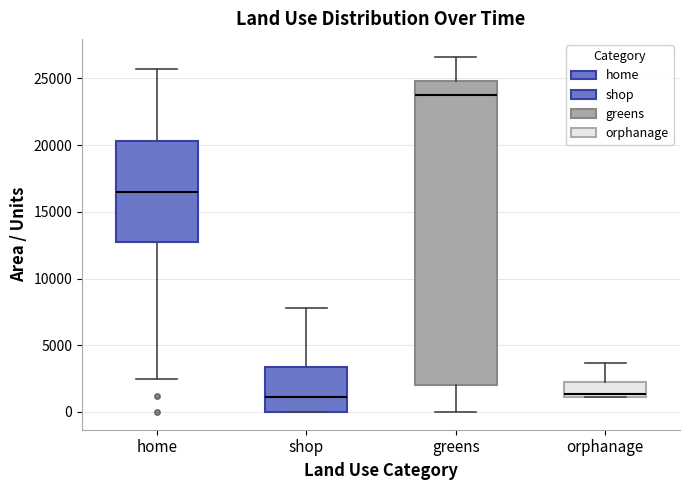

Reading left to right, transcribe this box plot: for each box, give where its median line is, the range the box spans, and where its two whiskers end, as read against the y-axis. The values are not printed on the chart, so give them approximately, as read against the axis.

home: median 16500, box 12500 to 20500, whiskers 2500 to 25500
shop: median 1000, box 0 to 3500, whiskers 0 to 8000
greens: median 23500, box 2000 to 25000, whiskers 0 to 26500
orphanage: median 1500, box 1000 to 2500, whiskers 1000 to 3500